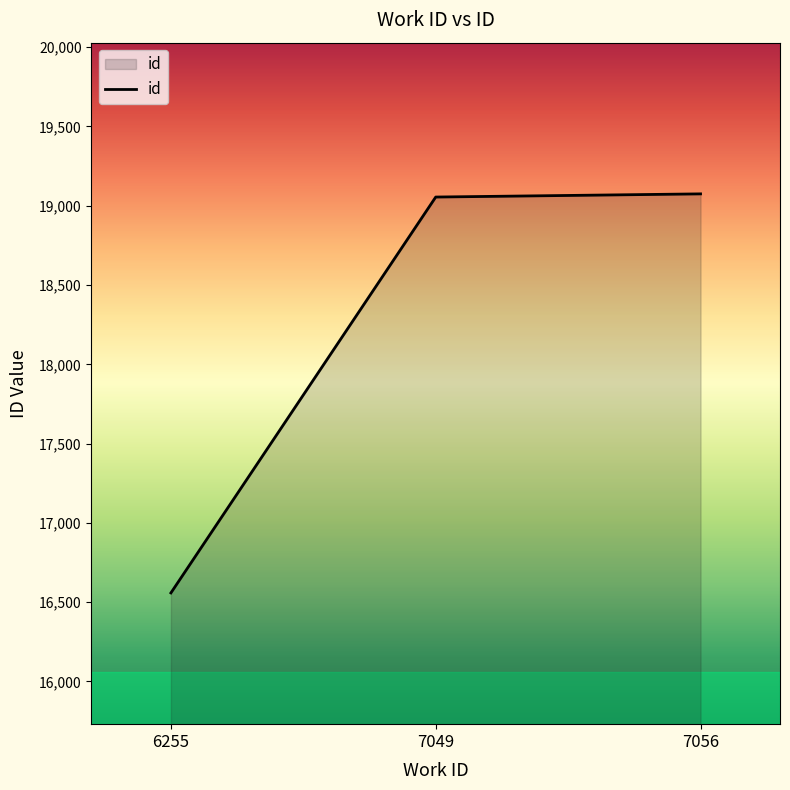

What is the minimum value shown in the chart?

16558